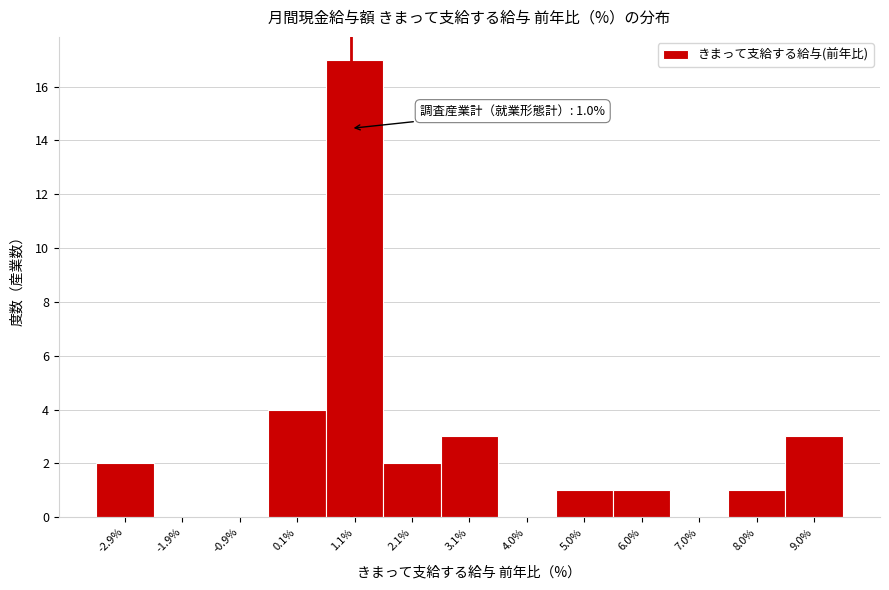

Which range on the x-axis has the tallest bar?

0.6 to 1.6